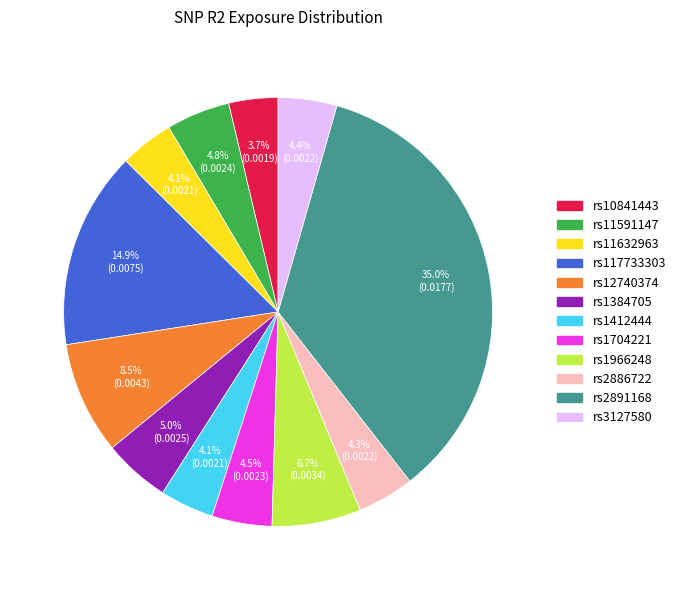

Which has a higher value, rs2886722 or rs1966248?

rs1966248